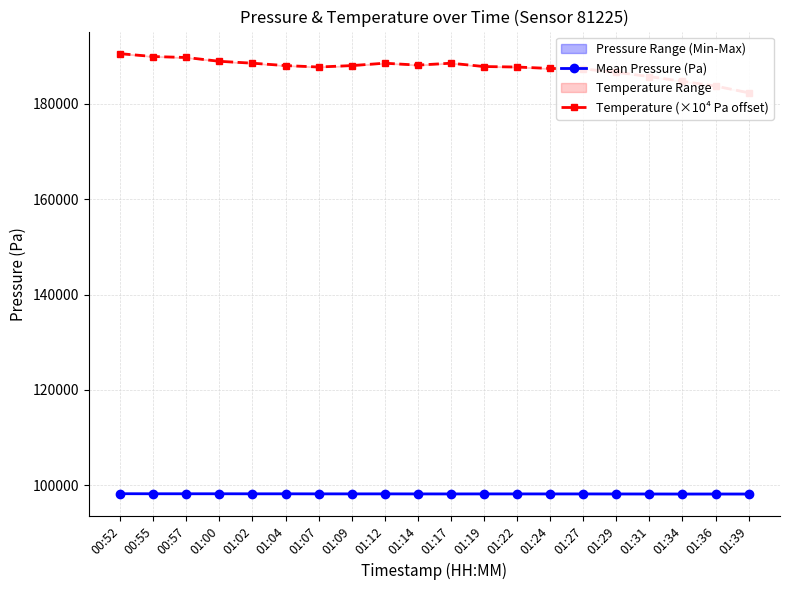

What is the value of the Mean Pressure (Pa) point at the 8th from the left?

98158.2